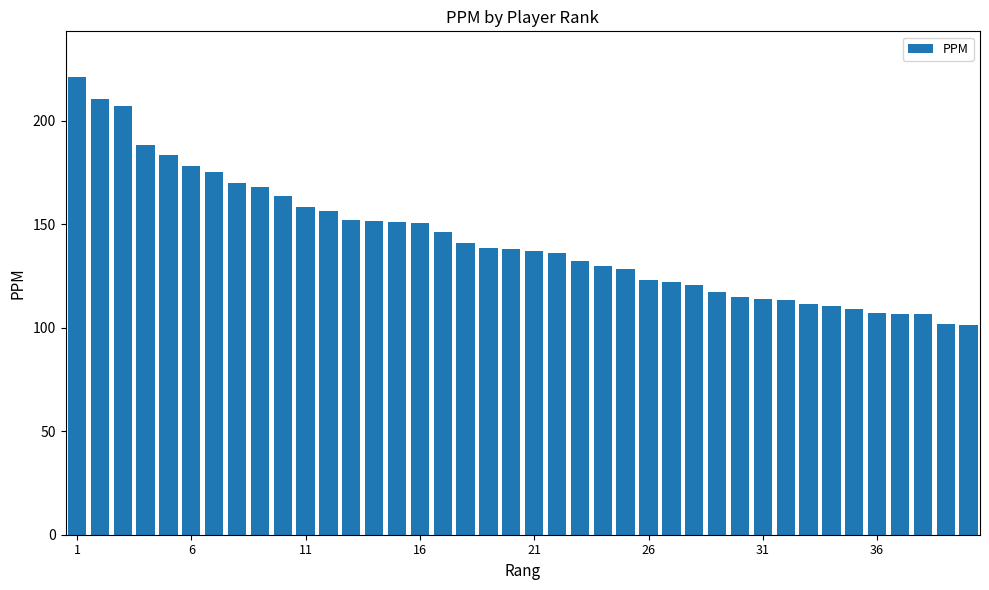

What is the smallest value displayed?

101.1